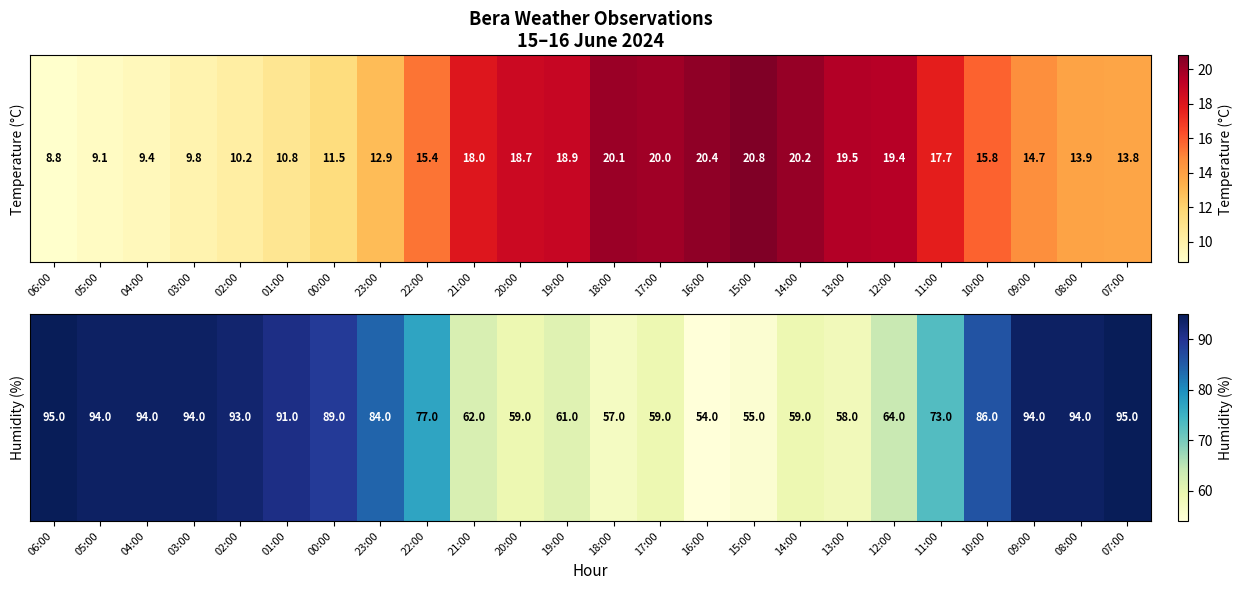

At which label is the value closest to 74?

11:00